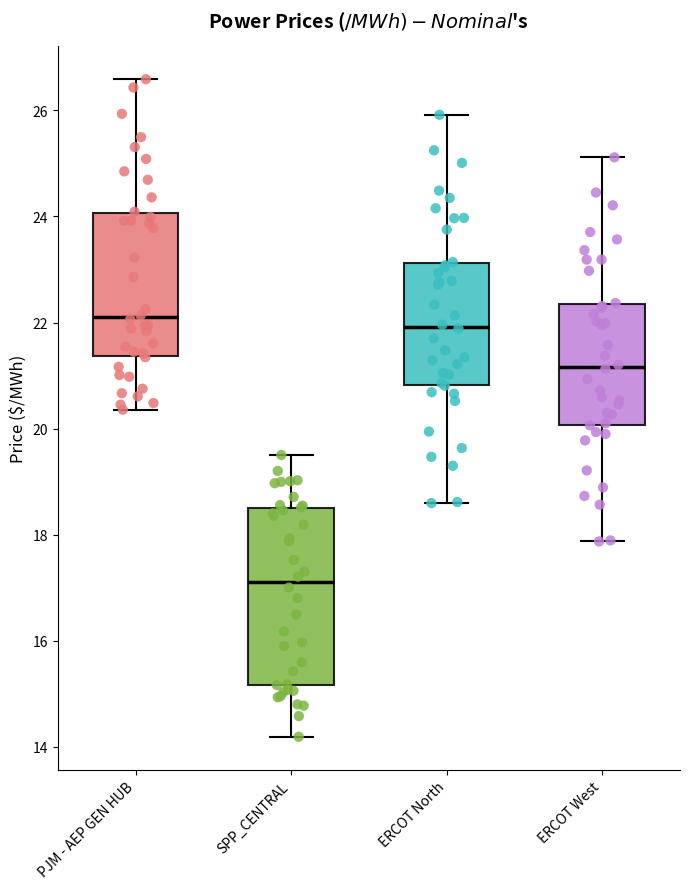

Comparing the boxes themselves (not the whiskers), which one is the tallest?

SPP_CENTRAL